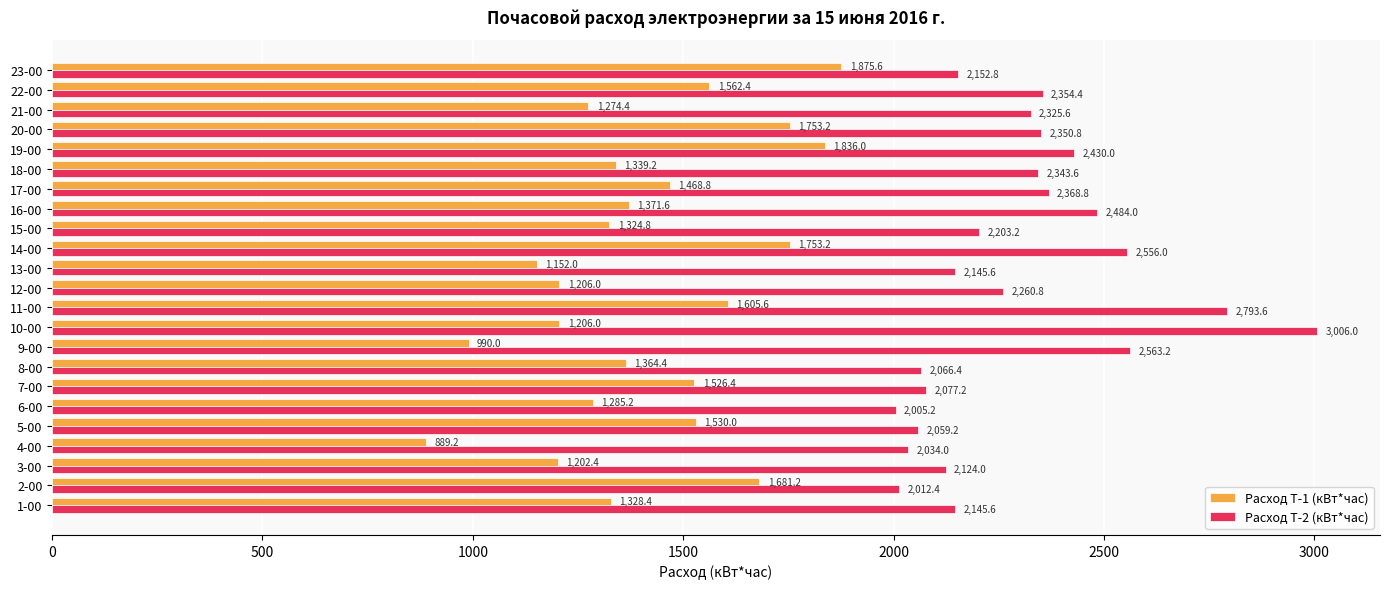

Which series has the largest range (max minus min)?

Расход Т-2 (кВт*час)